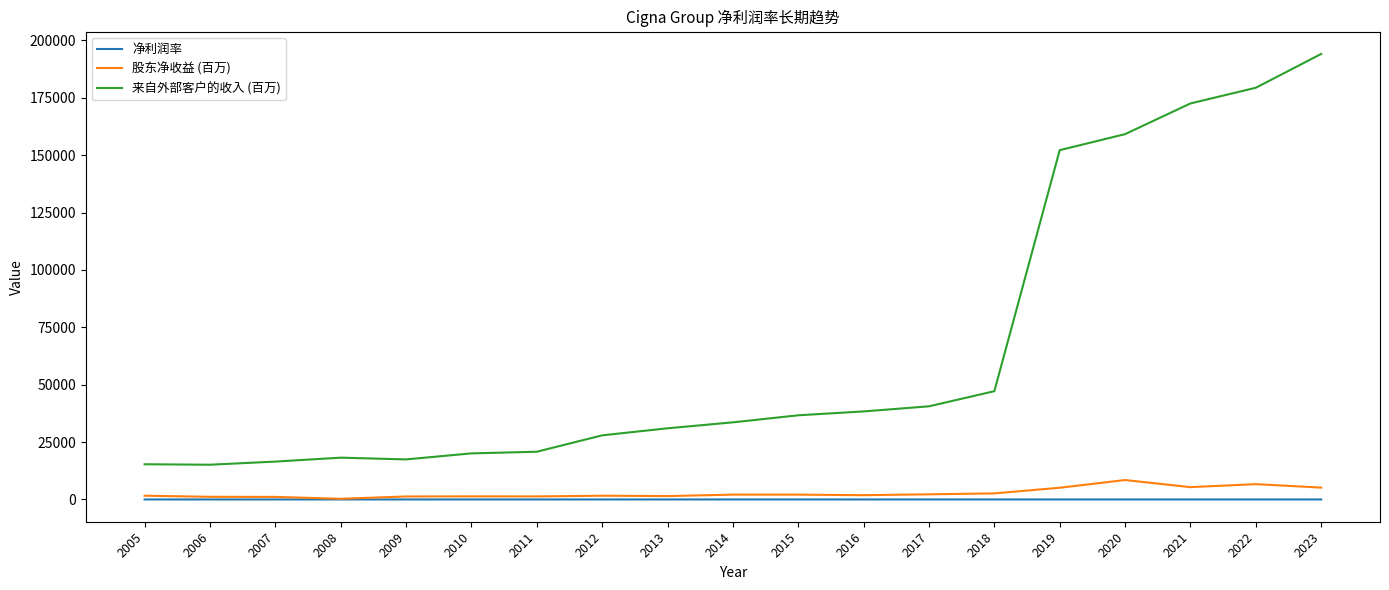

True or false: 来自外部客户的收入 (百万) and 净利润率 cross at least once.

False